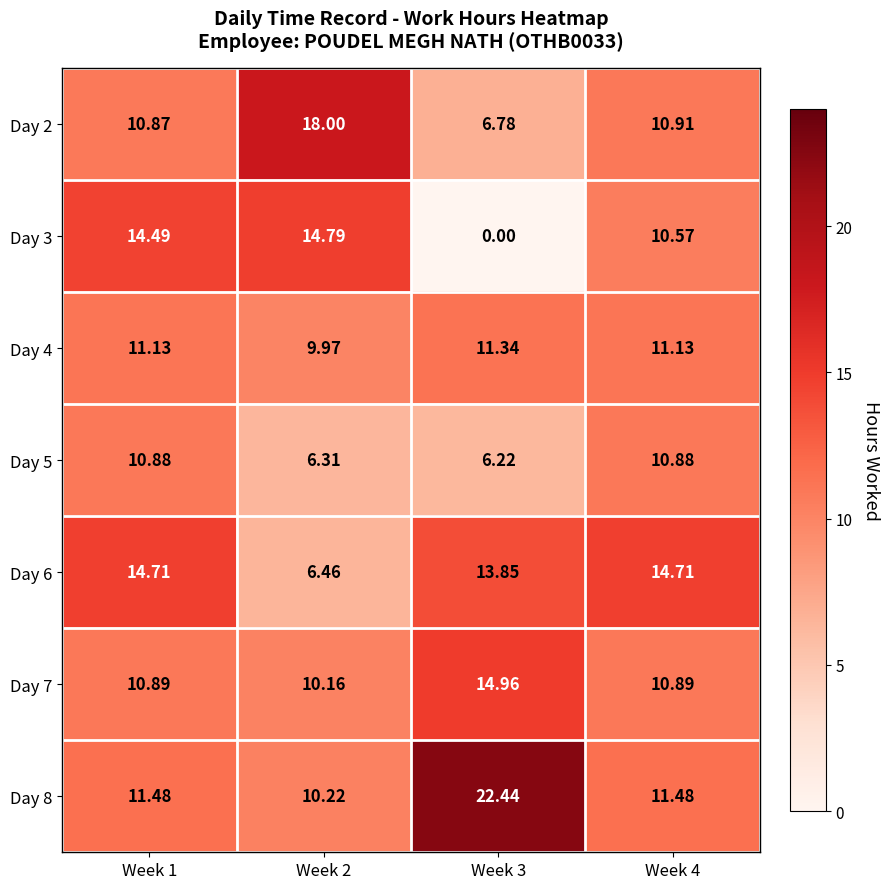

How many series are shown in this chart?

7